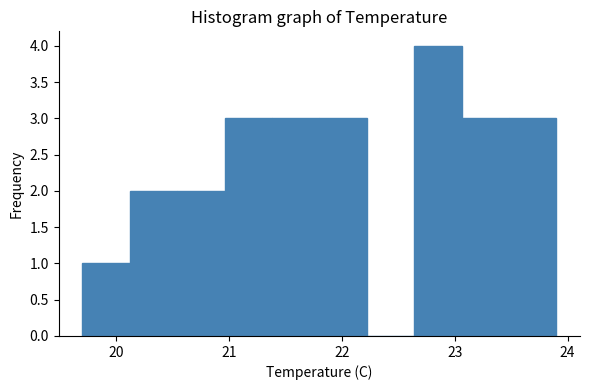

Over which range of the x-axis is the bar tallest?

22.64 to 23.06